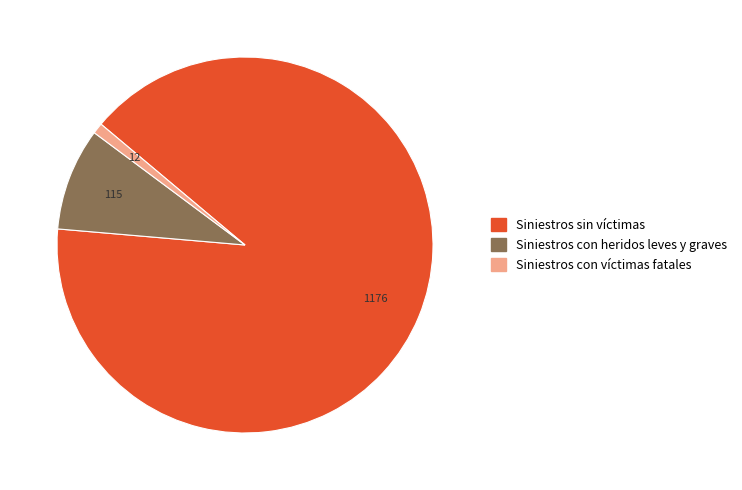

What is the ratio of the value at Siniestros con heridos leves y graves to the value at Siniestros con víctimas fatales?

9.6